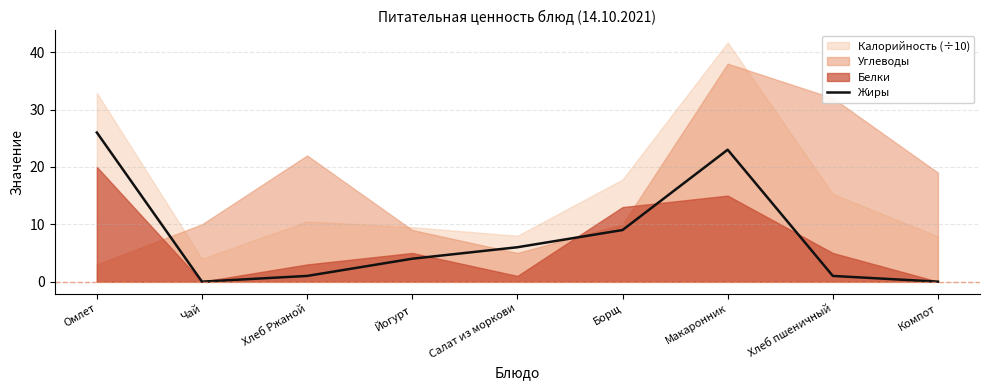

True or false: Жиры has a value of 9 at Макаронник.

False